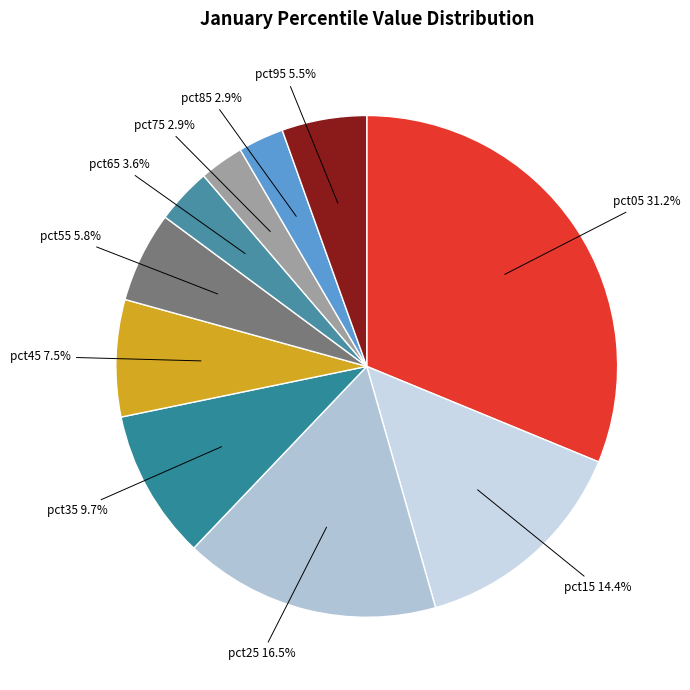

Which has a higher value, pct05 or pct15?

pct05